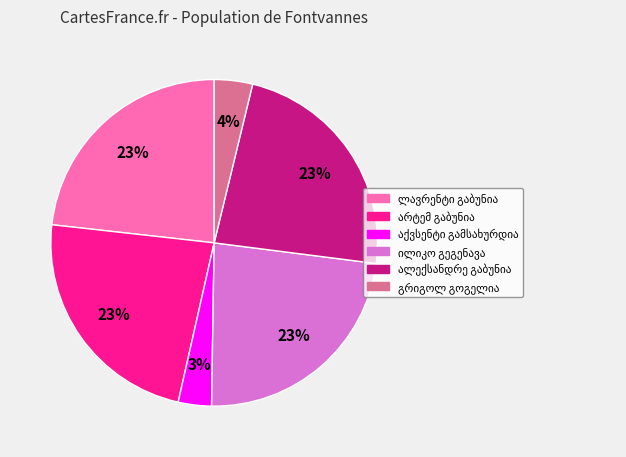

To the nearest percent, what is the average slice percentage?

17%